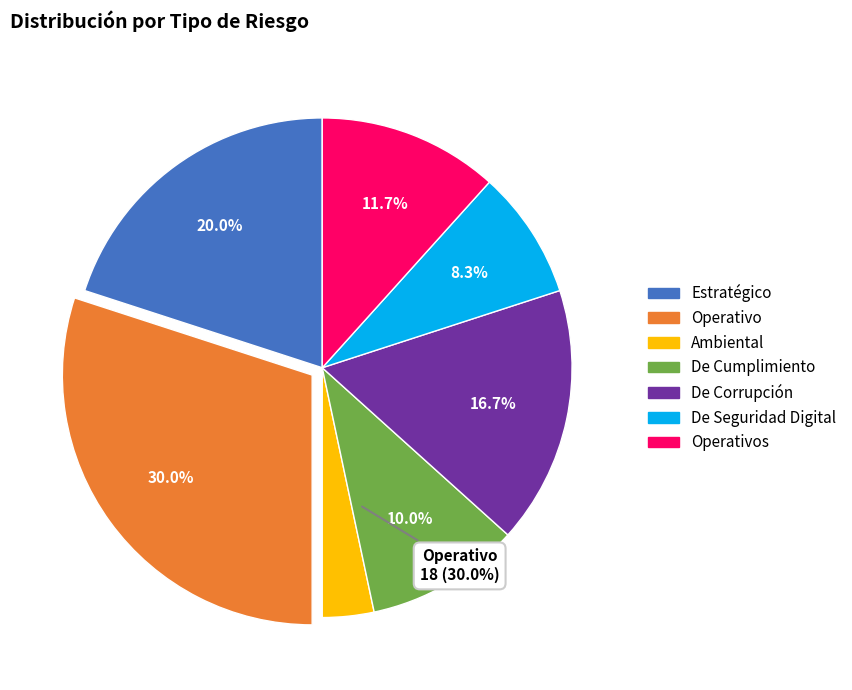

To the nearest percent, what is the difference between the largest and smallest slice percentages?

27%